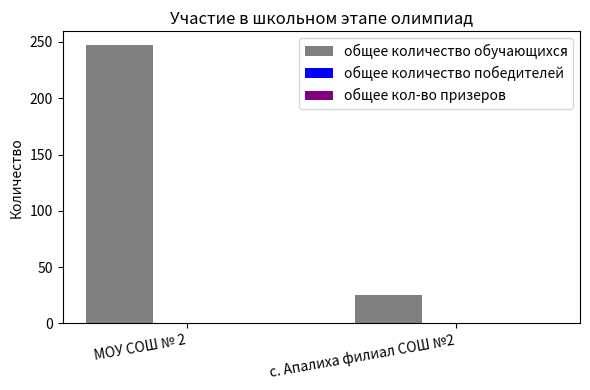

What is the difference between the maximum and minimum values?

222